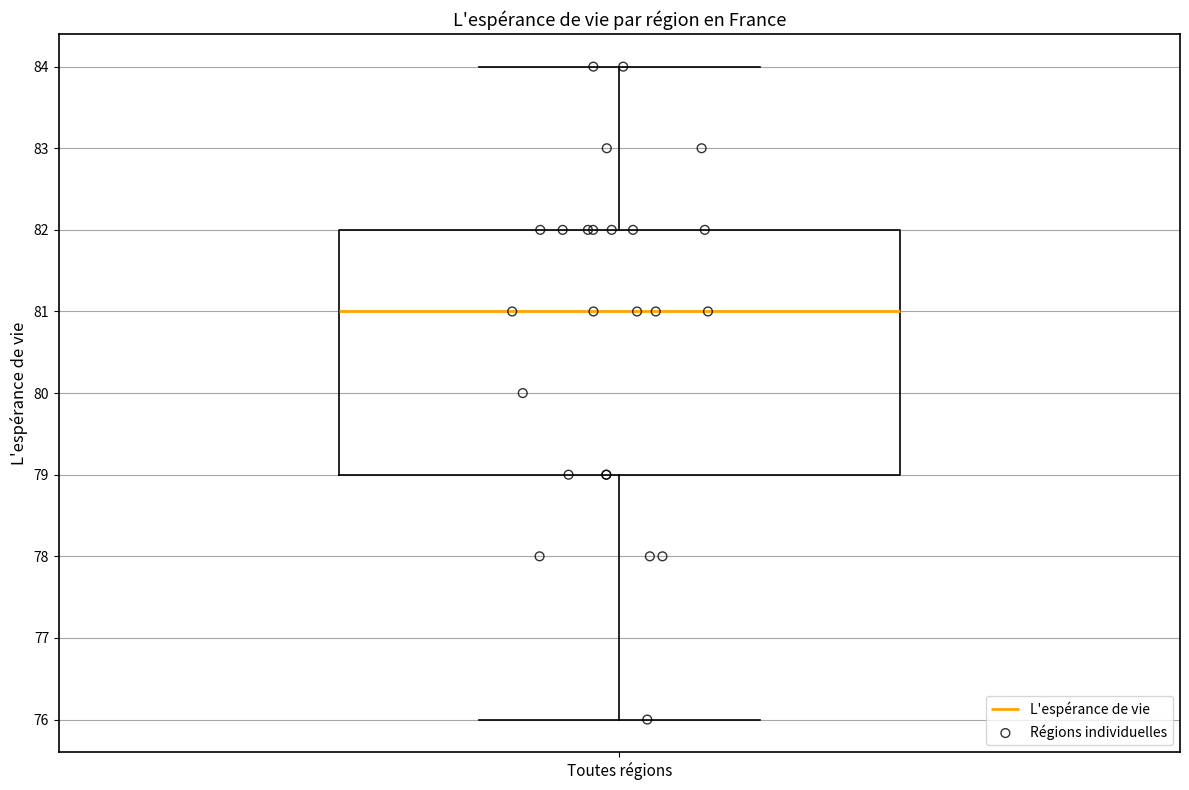

Where does the median line of the box for Toutes régions sit on the y-axis? The values are not printed on the chart, so give them approximately, as read against the axis.

81